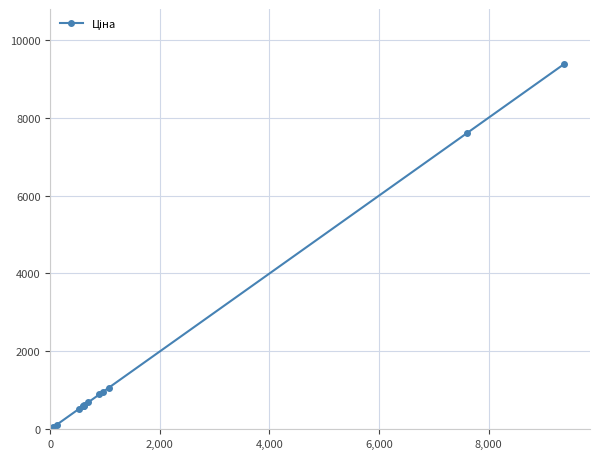

What is the value of the 5th point from the left?

589.9